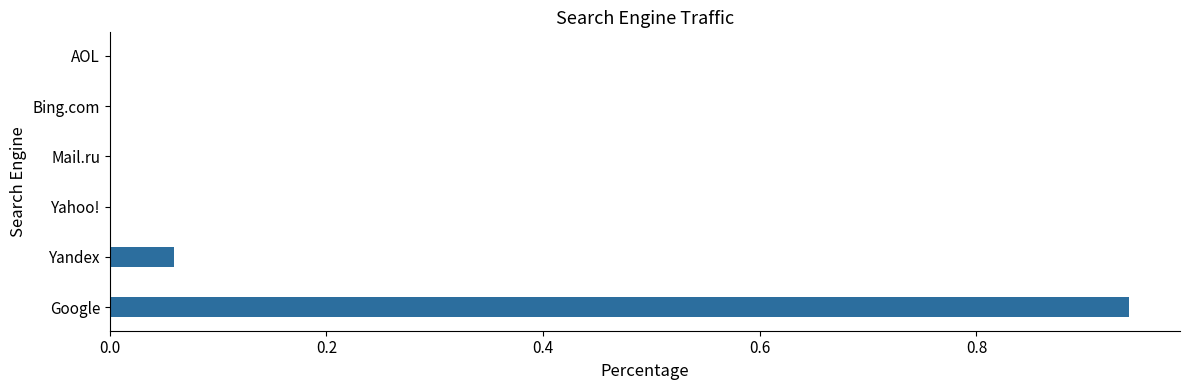

Is it true that the value at Bing.com is -0.6?

False